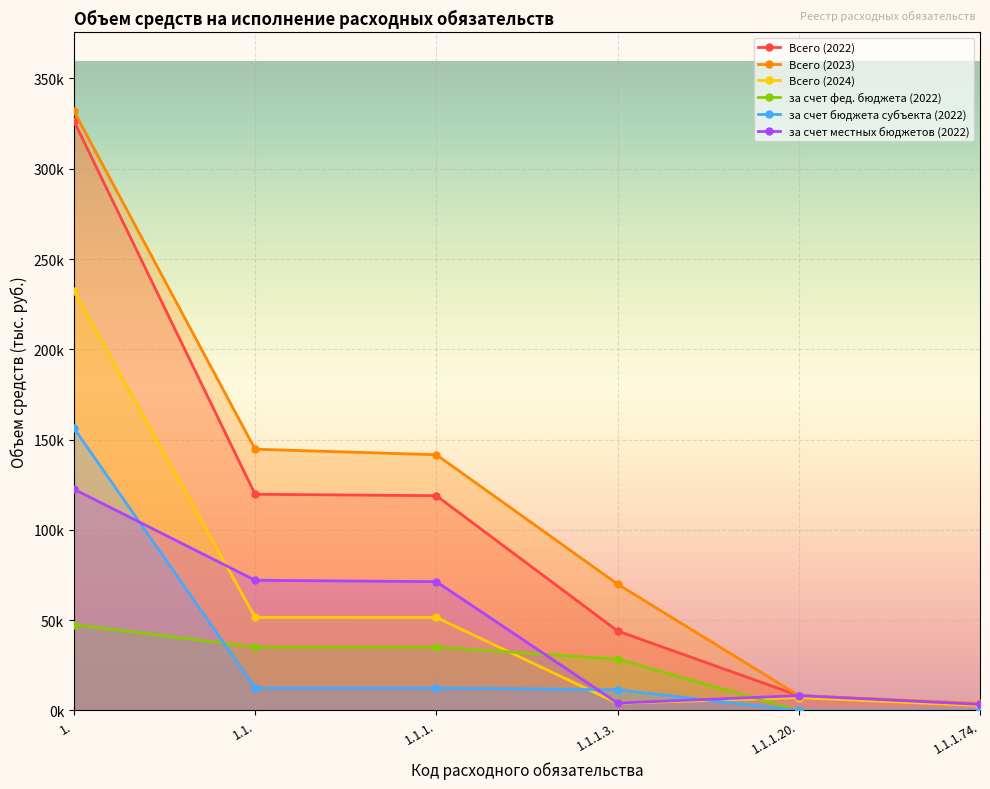

What value does the за счет фед. бюджета (2022) series have at 1.1.1.?

35114.9